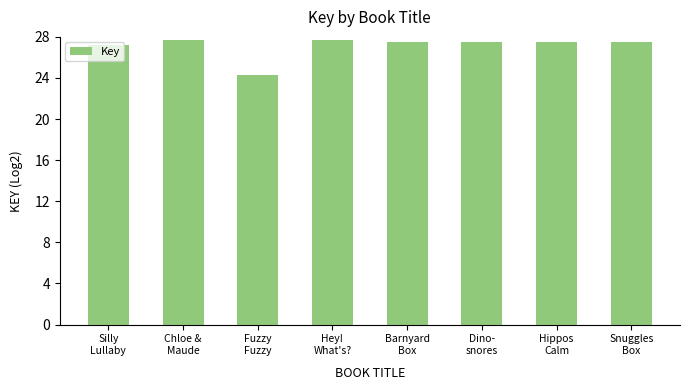

What is the difference between the values at Chloe &
Maude and Snuggles
Box?

0.1